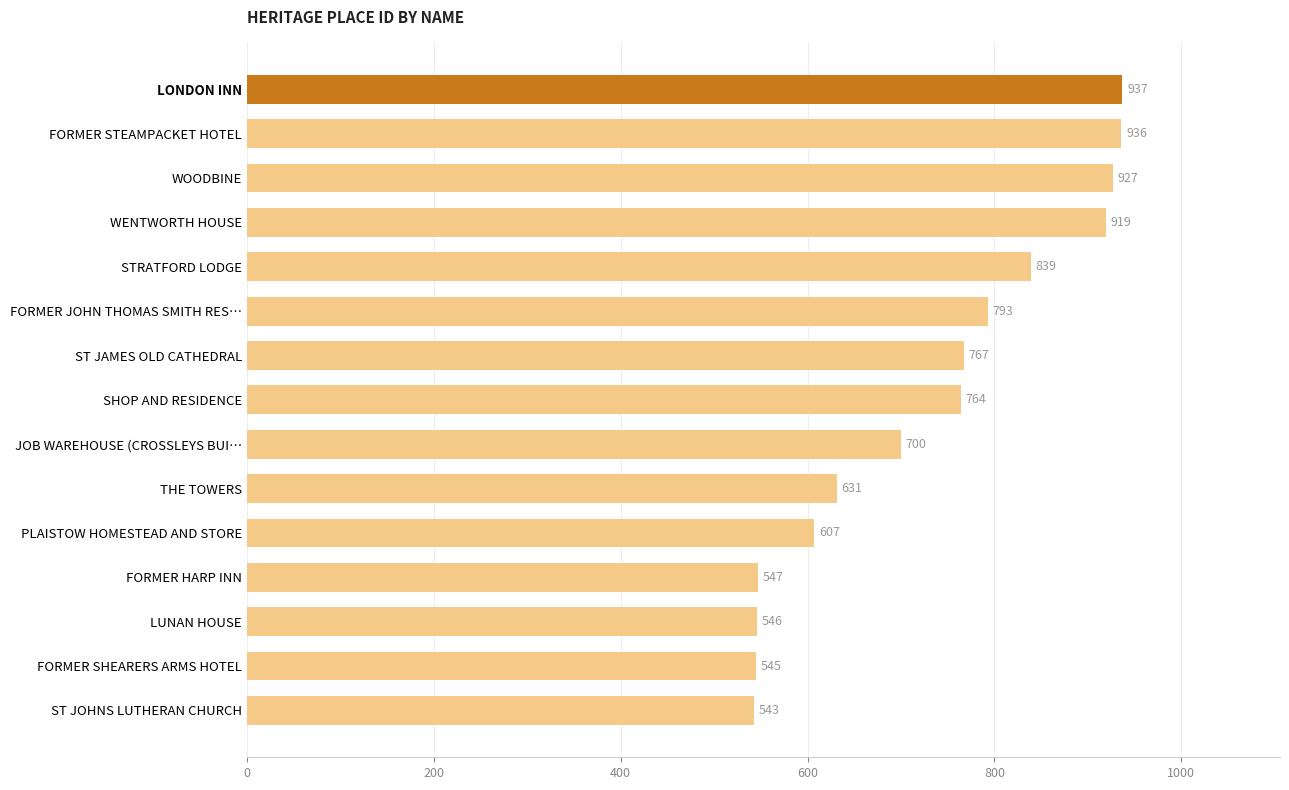

What is the smallest value displayed?

543